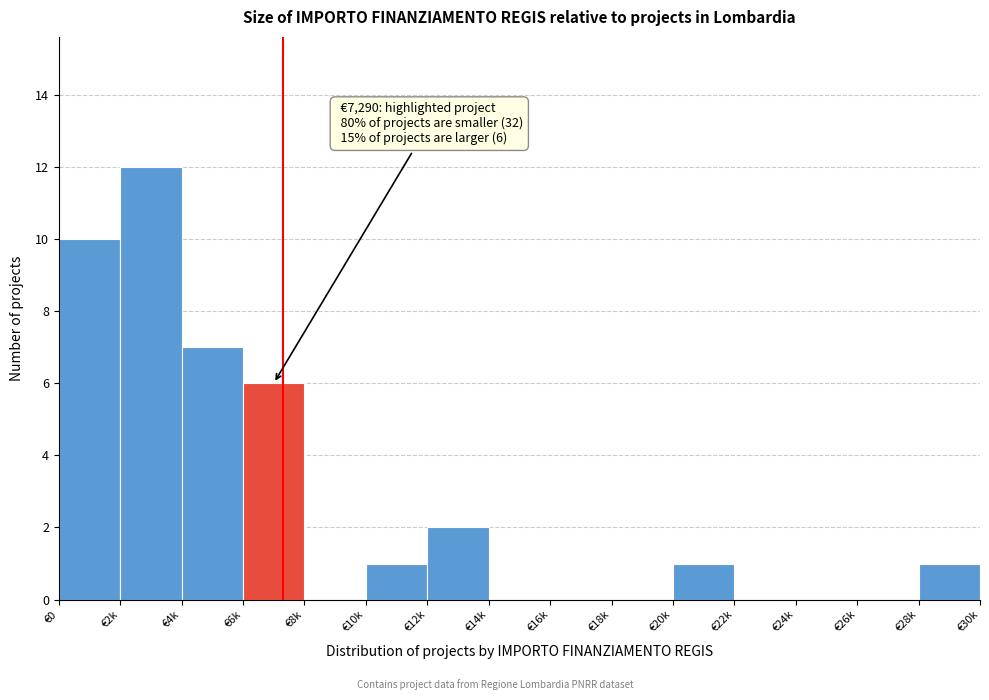

Reading left to right, transcribe all the data shown in this chart.

€0=10	€2k=12	€4k=7	€6k=6	€8k=0	€10k=1	€12k=2	€14k=0	€16k=0	€18k=0	€20k=1	€22k=0	€24k=0	€26k=0	€28k=1